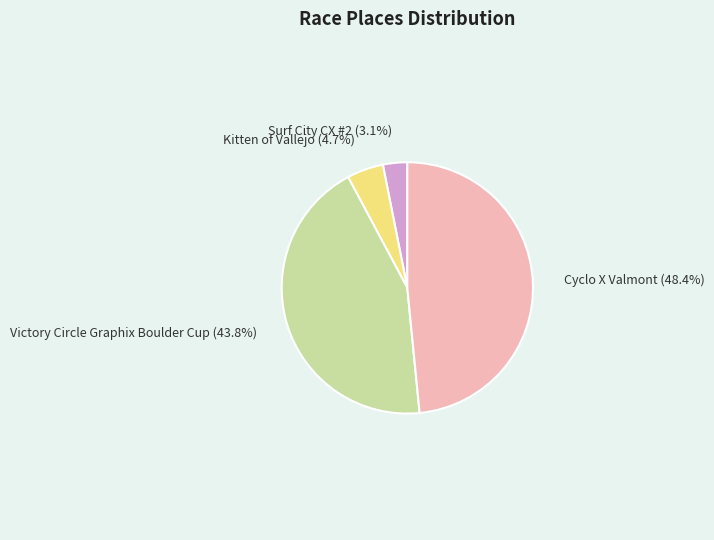

How many segments does this pie chart have?

4